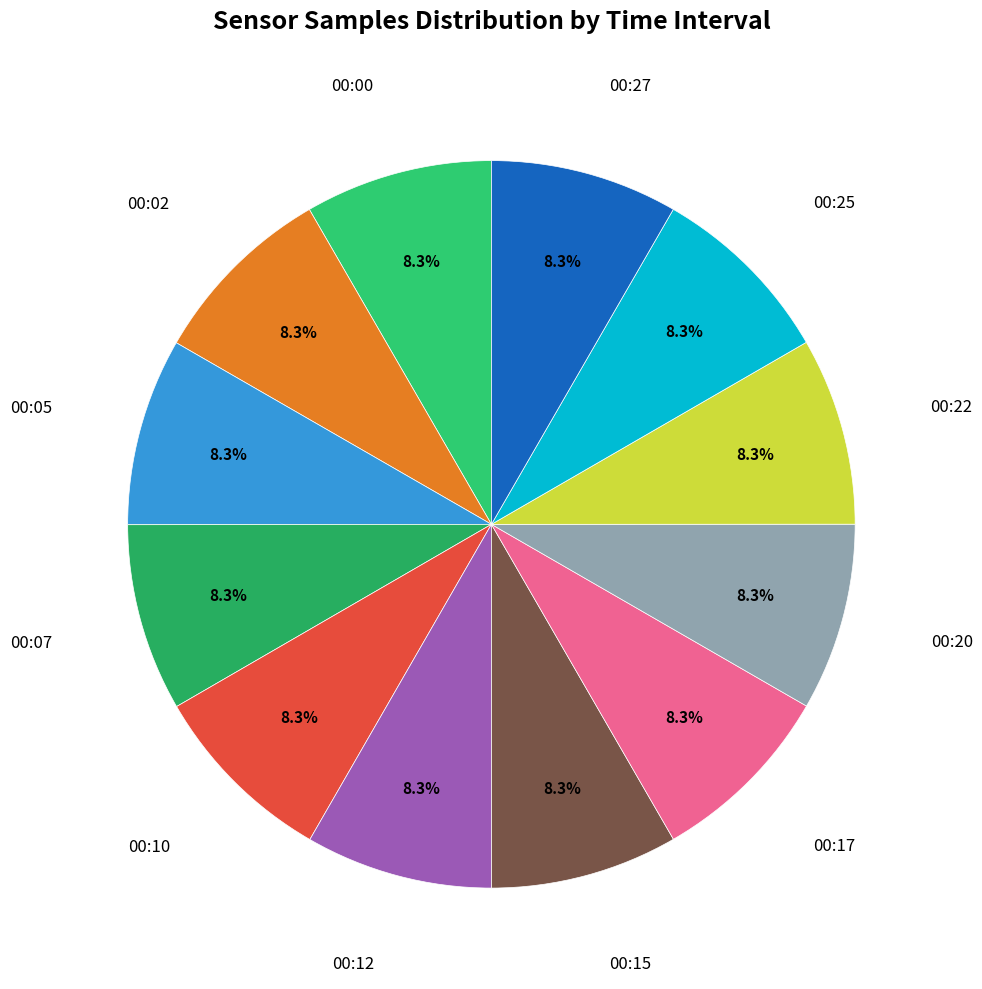

Which slice is the smallest?

00:25